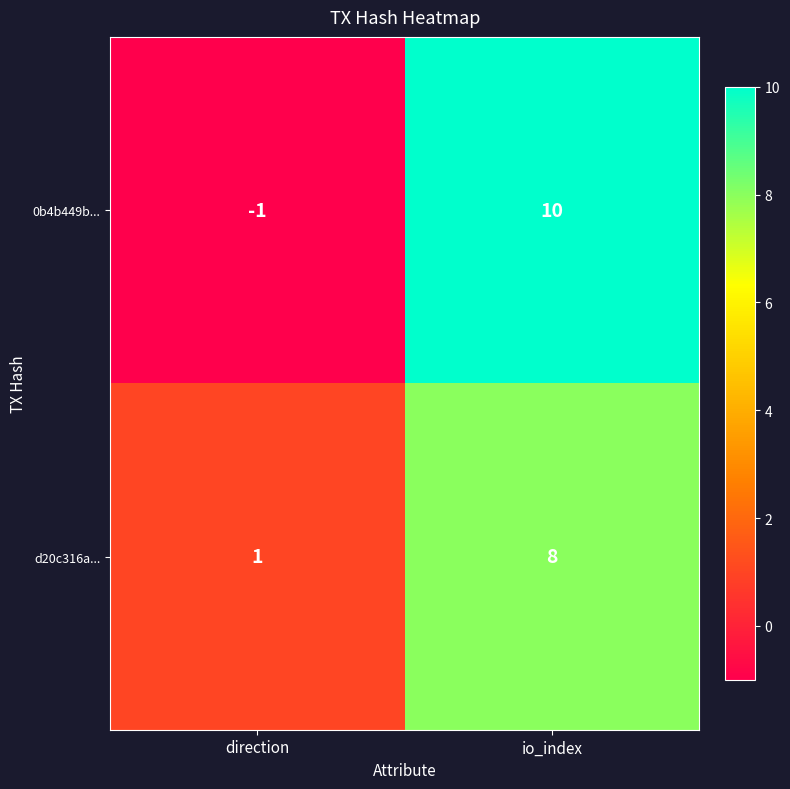

What is the difference between the maximum and minimum values in the d20c316a... series?

7